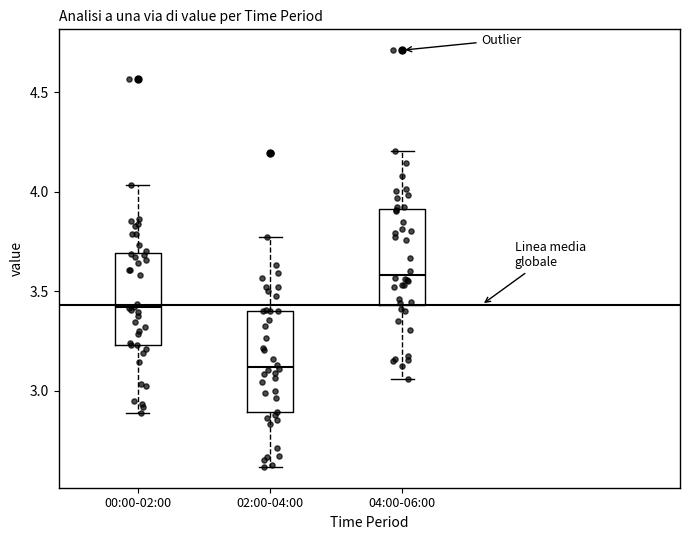

Where does the median line of the box for 04:00-06:00 sit on the y-axis? The values are not printed on the chart, so give them approximately, as read against the axis.

3.60